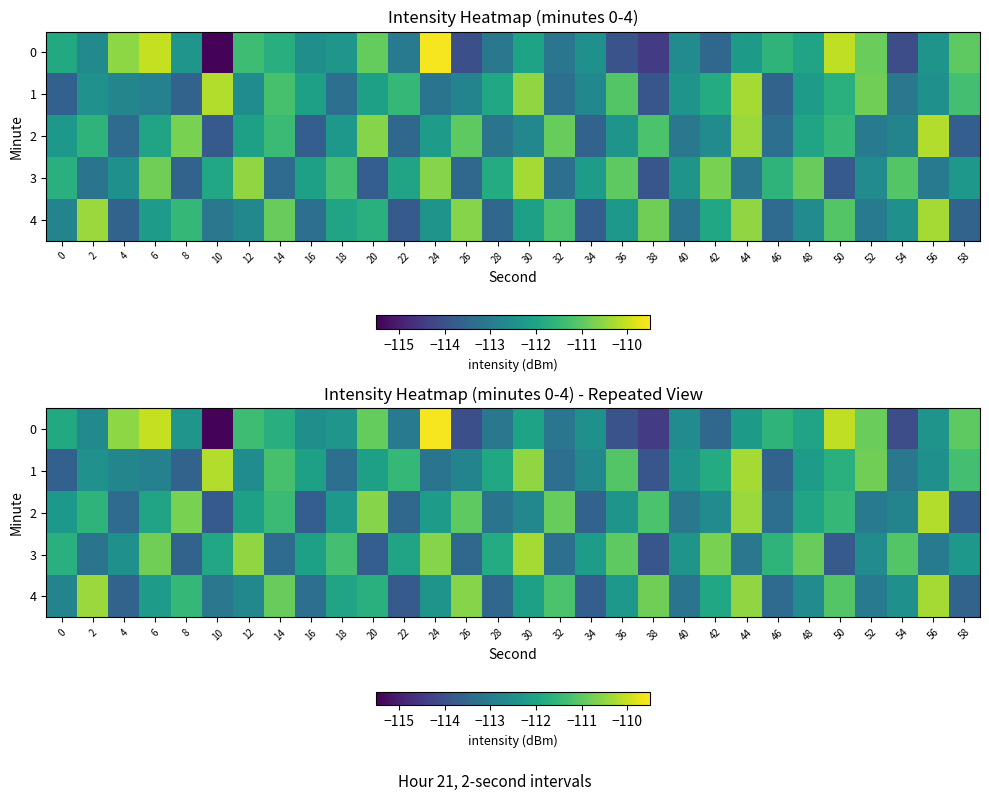

Which category has the lowest value in the 2 series?

10